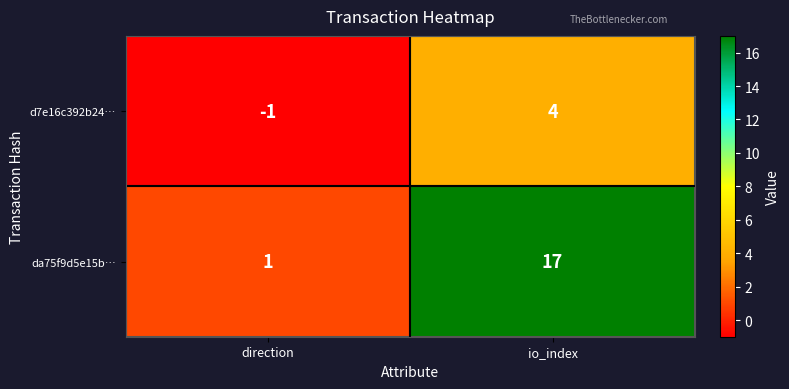

Reading left to right, transcribe all the data shown in this chart.

d7e16c392b24…: direction=-1	io_index=4
da75f9d5e15b…: direction=1	io_index=17